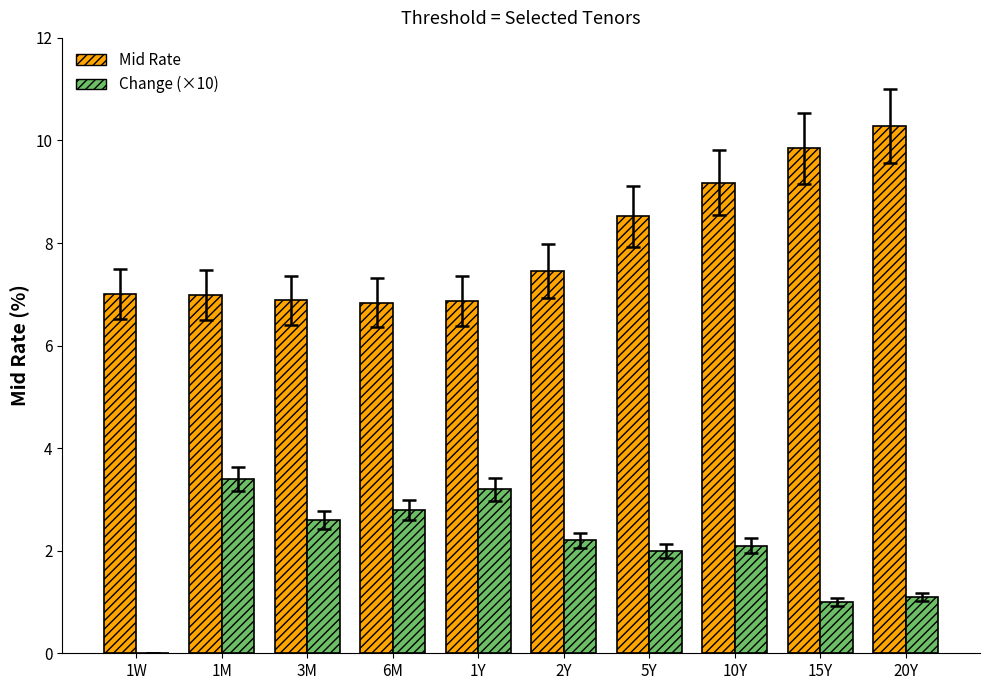

At which label is Change (×10) closest to 1?

15Y